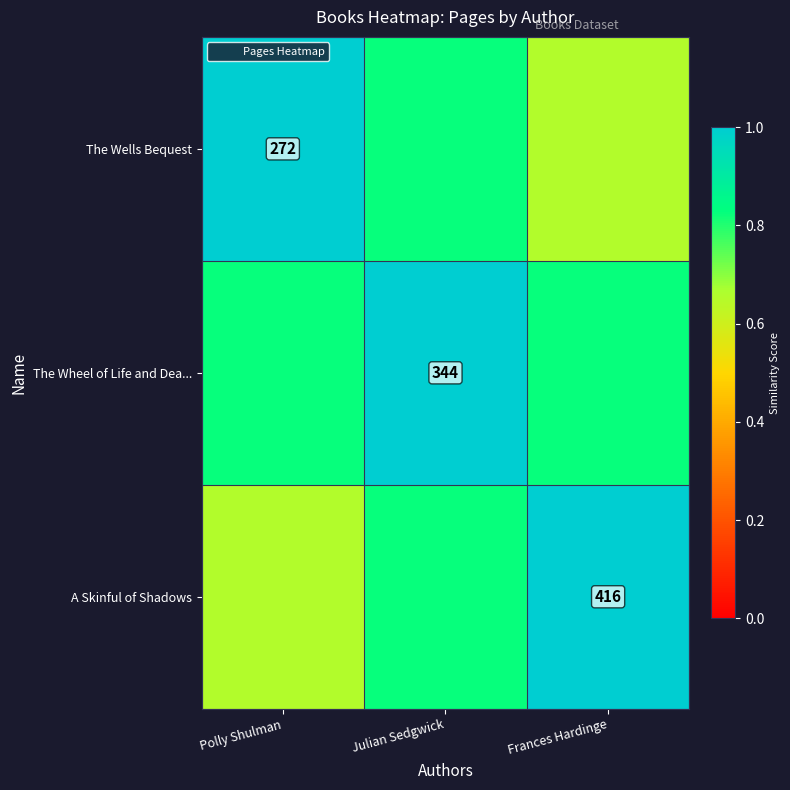

What is the minimum value for A Skinful of Shadows?

0.7